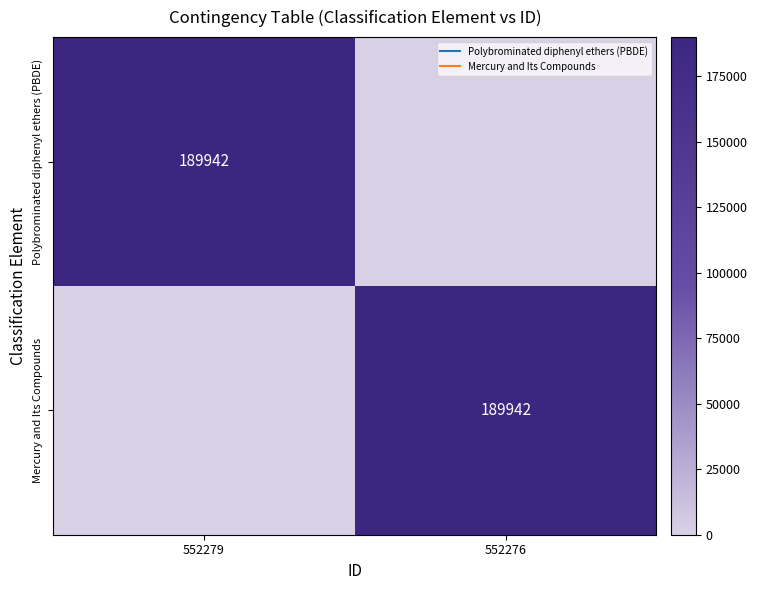

True or false: Polybrominated diphenyl ethers (PBDE) has a value of 0 at 552276.

True